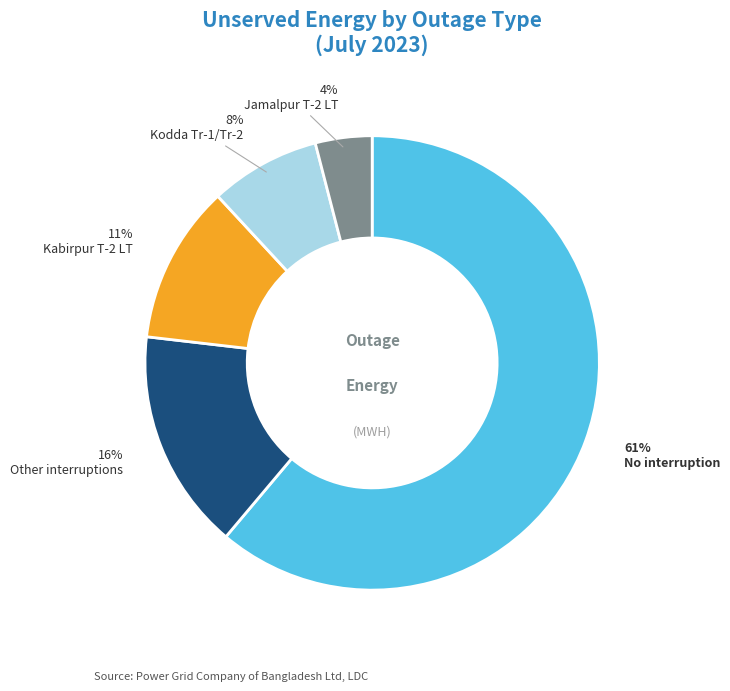

What is the smallest slice in the pie chart?

S/O (Jamalpur T-2)